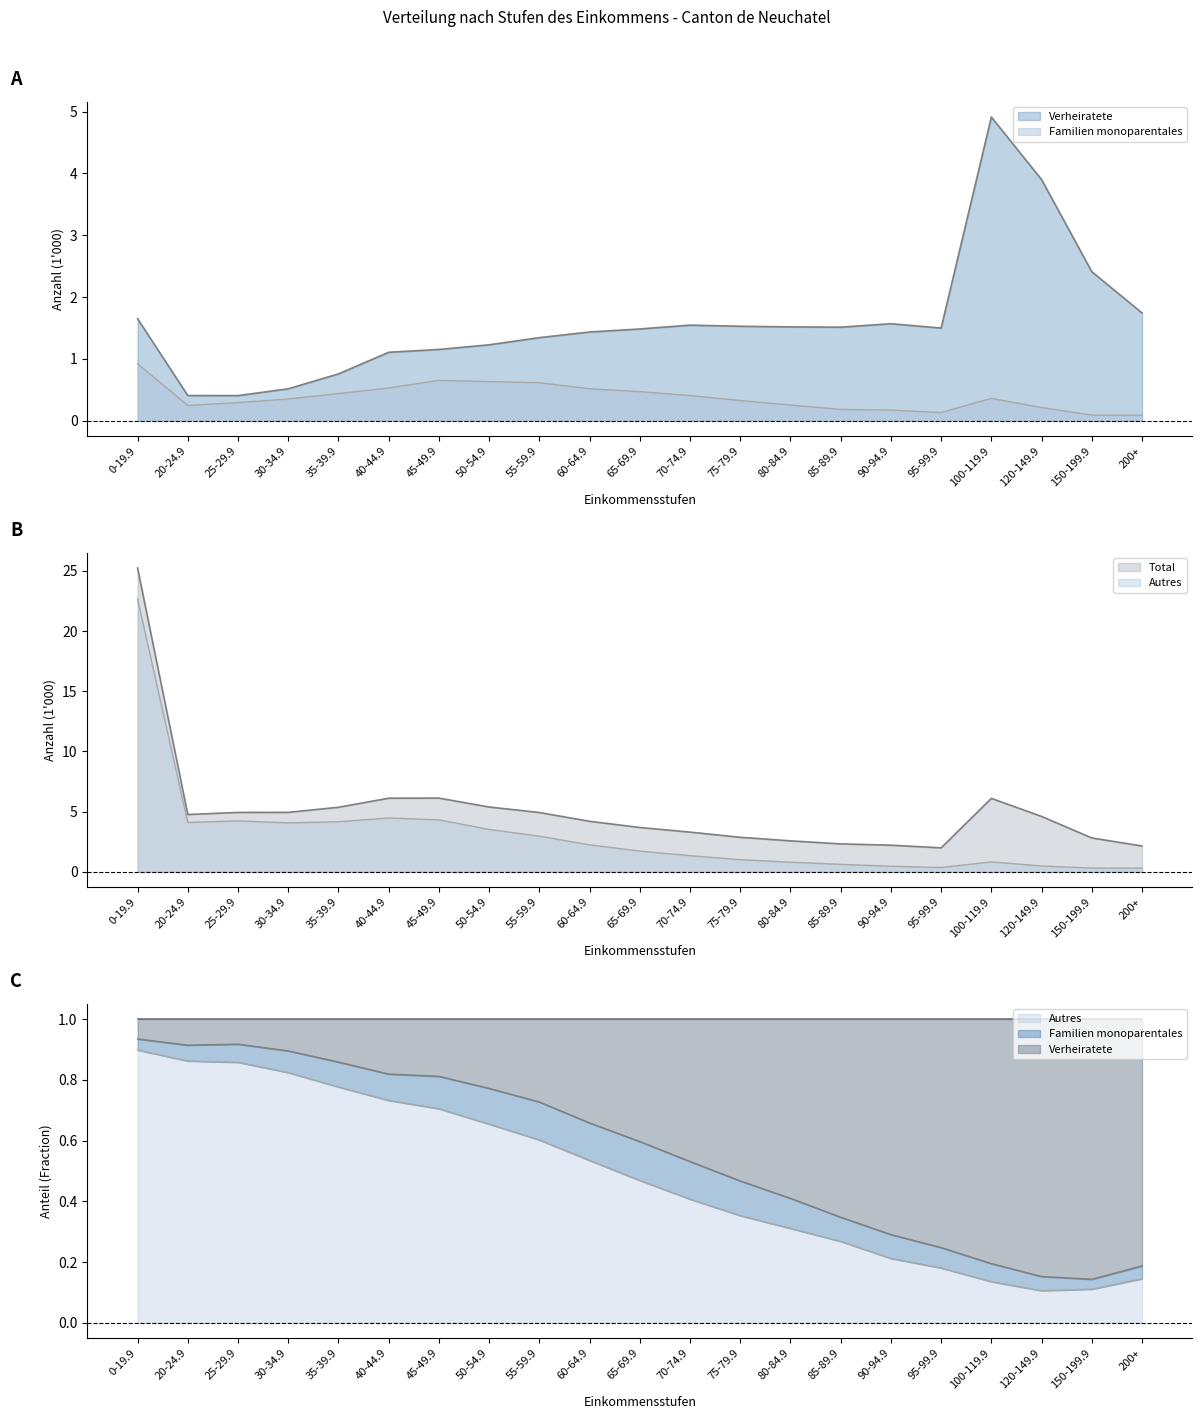

True or false: Familien monoparentales has more than 2 interior local peaks.

False